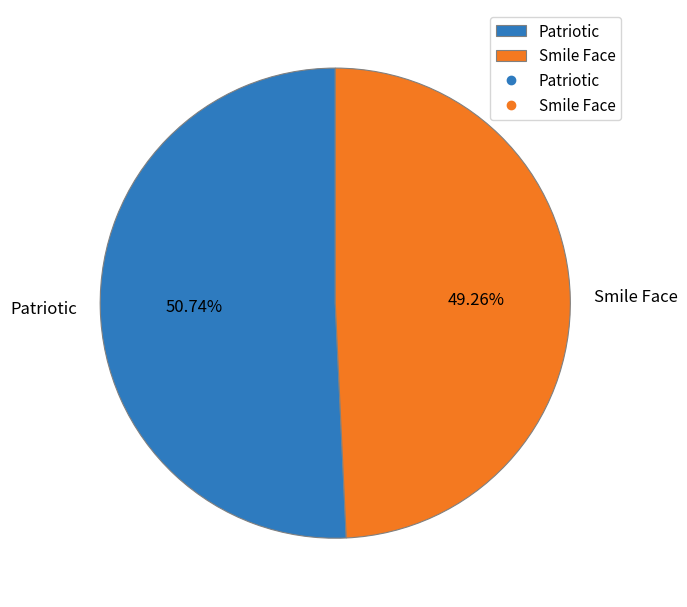

To the nearest percent, what is the difference between the largest and smallest slice percentages?

1%